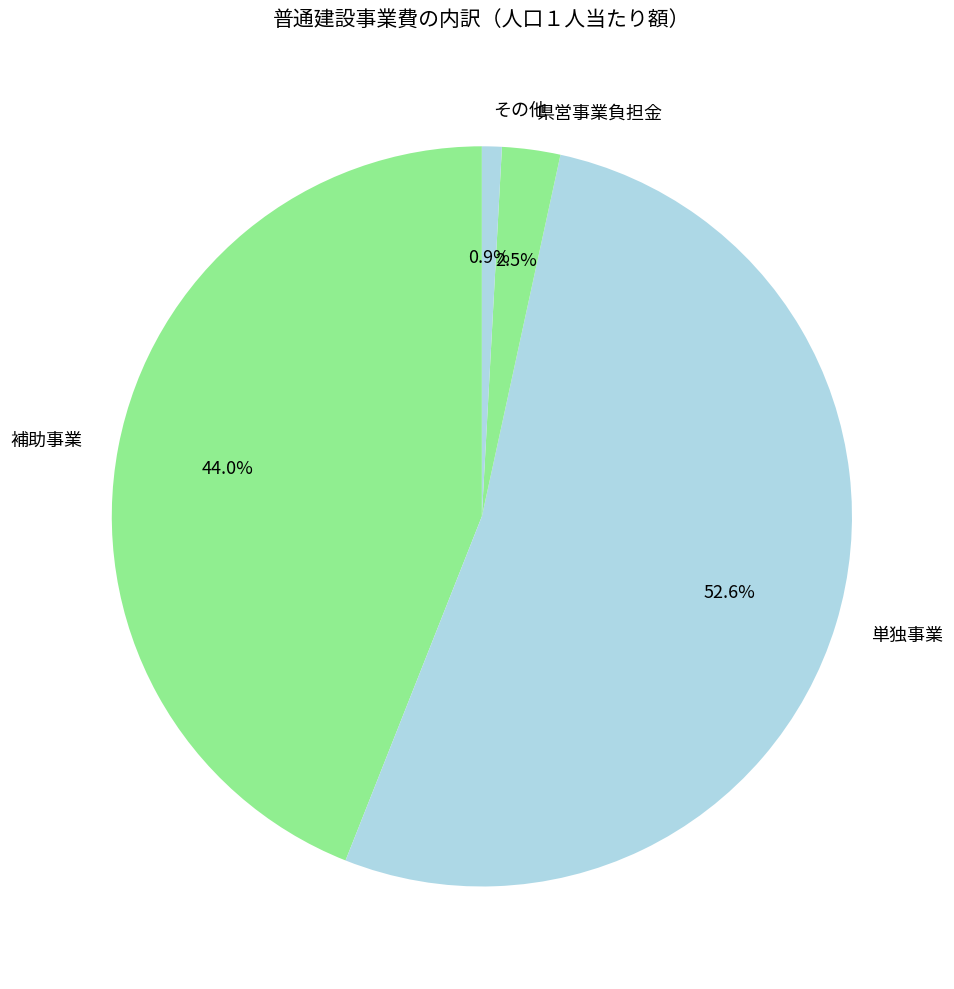

To the nearest percent, what portion does 単独事業 represent?

53%